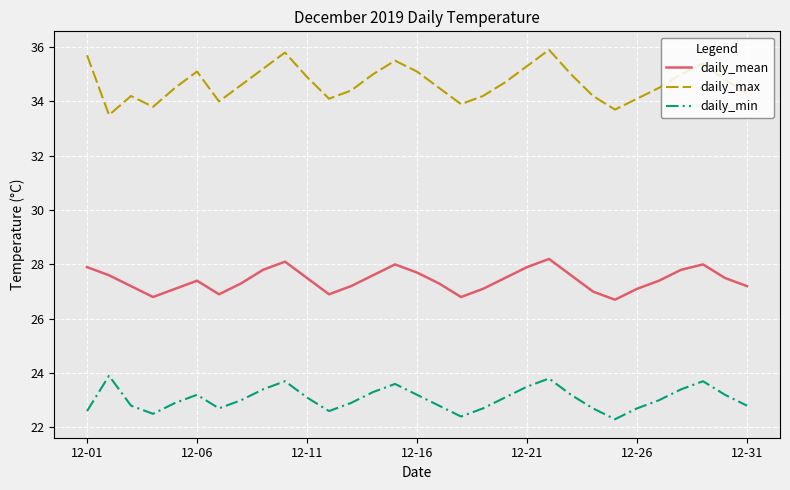

Rank the series by their average value, from lowest to highest.

daily_min, daily_mean, daily_max